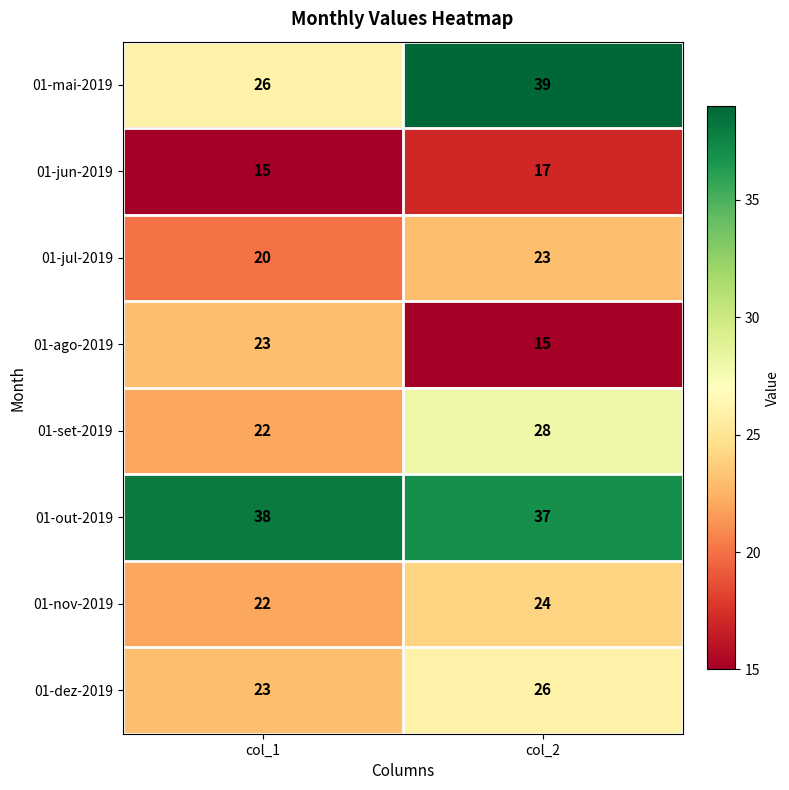

Which series has the largest total across all categories?

01-out-2019